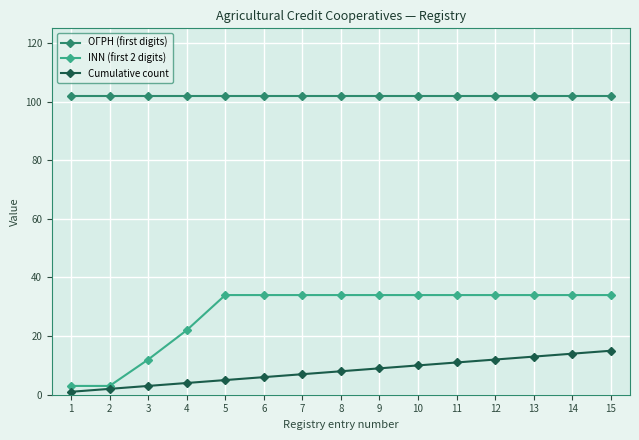

True or false: ОГРН (first digits) and Cumulative count intersect in this chart.

False